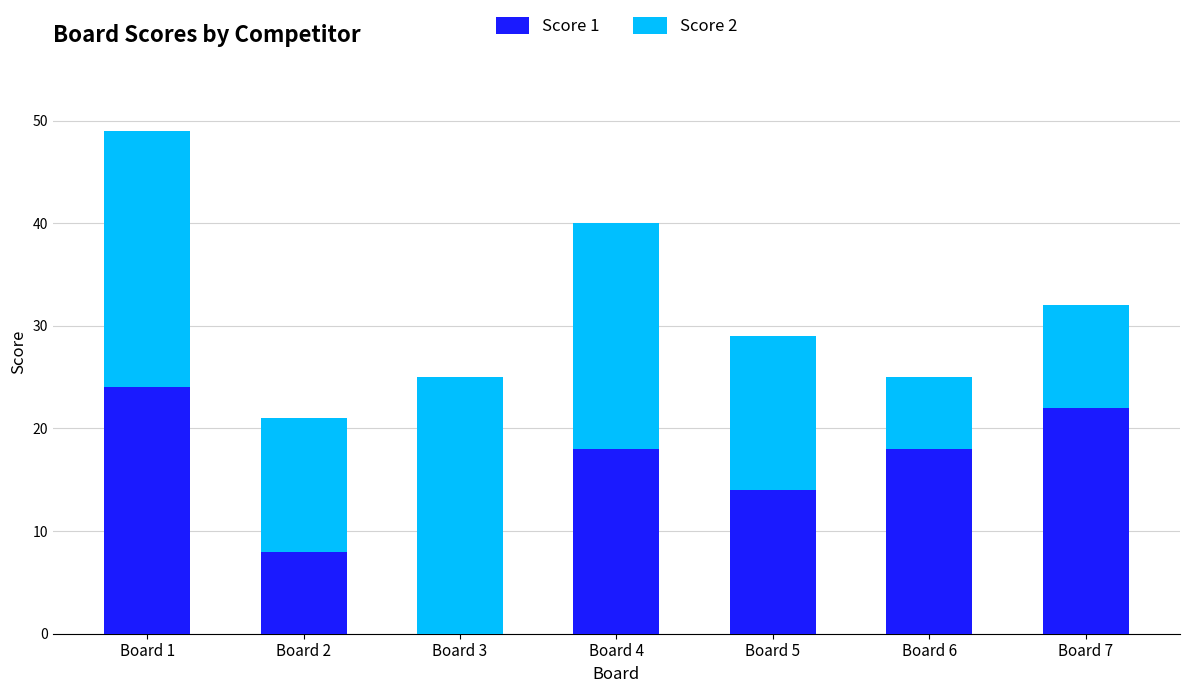

What value does the Score 1 series have at Board 7, to the nearest 10?

20